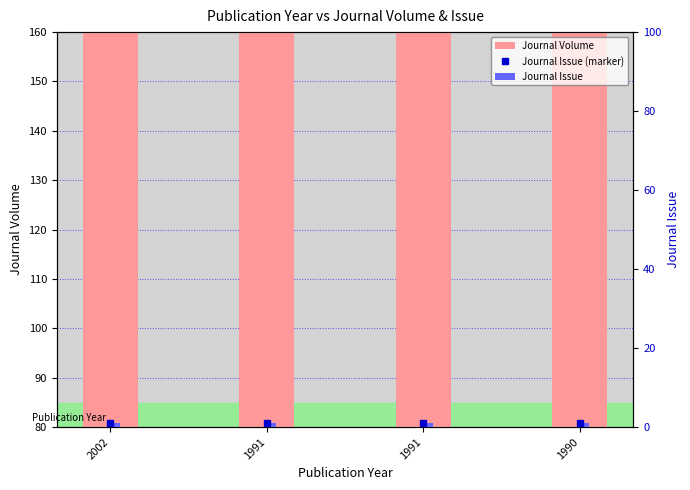

True or false: Journal Issue (marker) has a value of 0 at 2002.

False